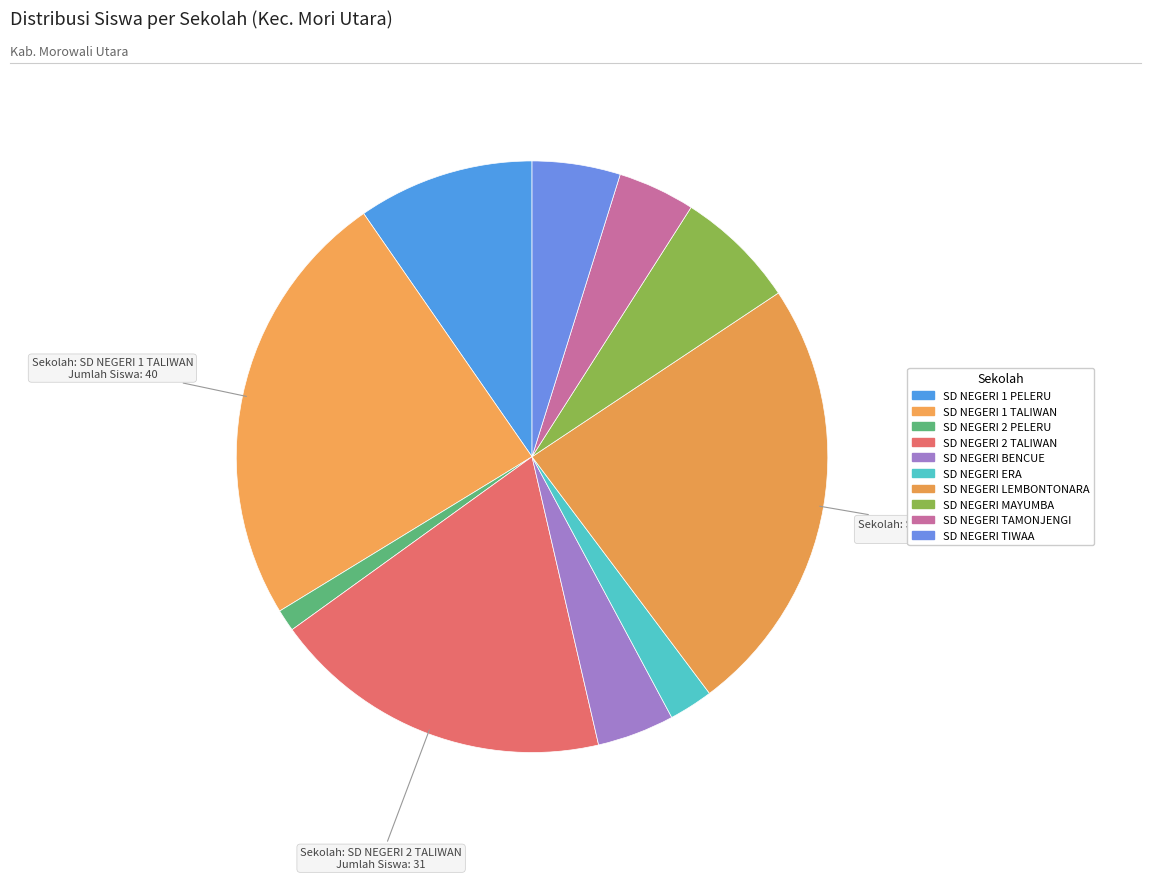

How many slices are in this pie chart?

10